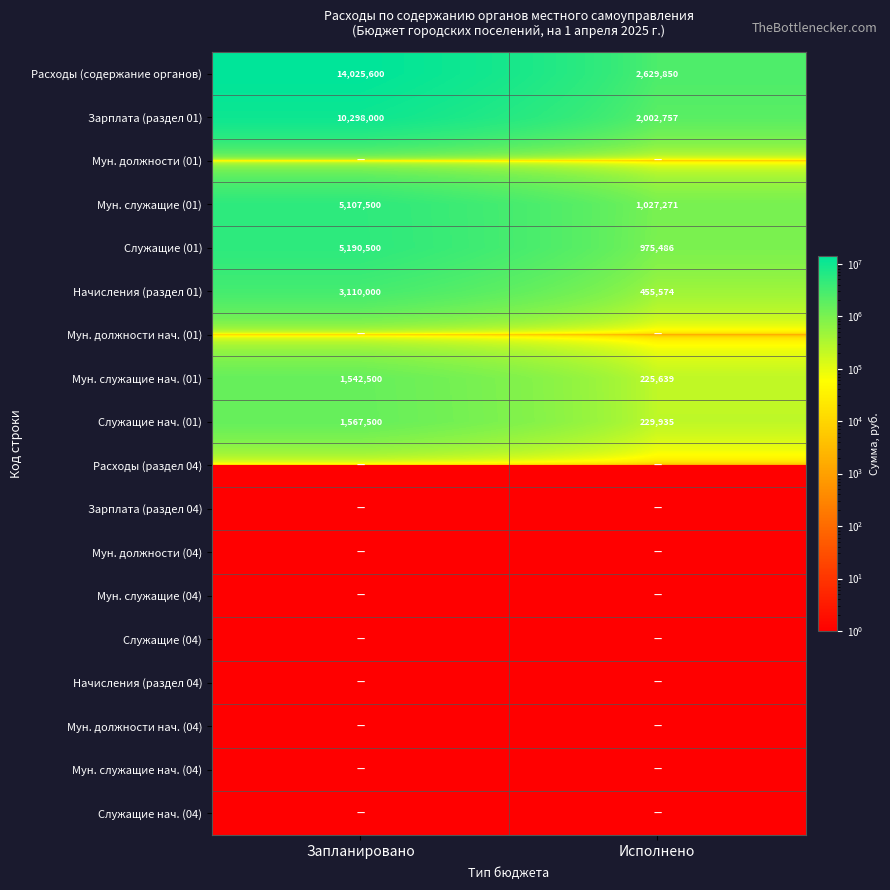

What is the maximum value for Служащие (01)?

5190500